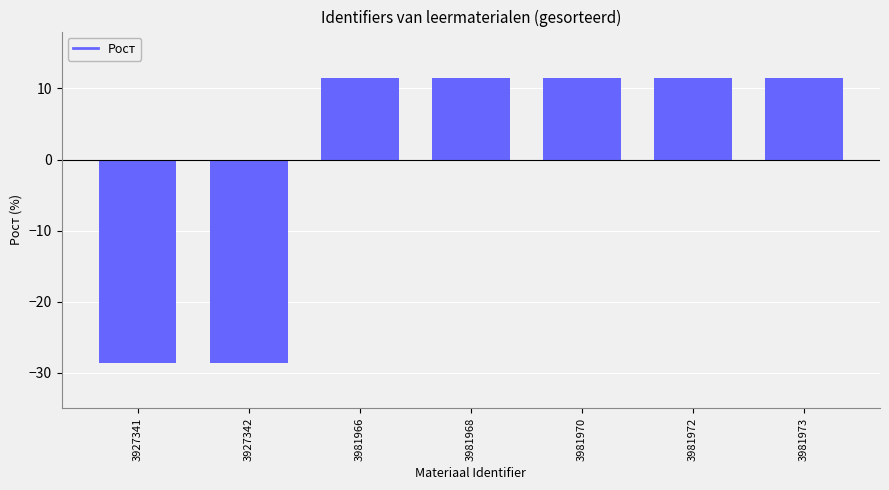

Where does the data first go above 11?

3981966